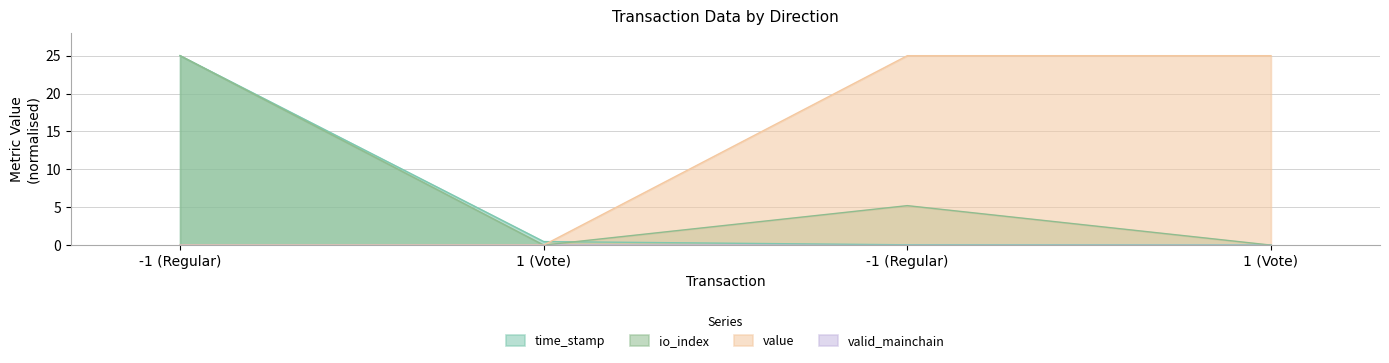

How many lines are shown in the chart?

4